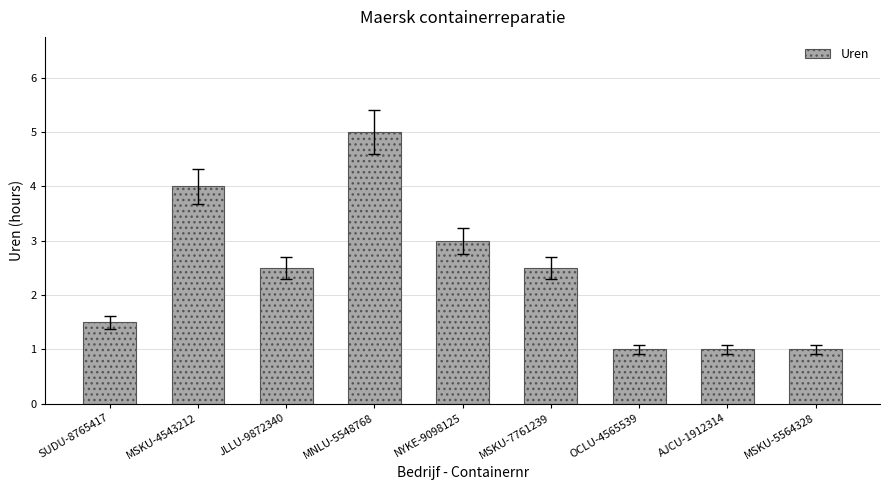

Which category has the highest value across all series?

MNLU-5548768